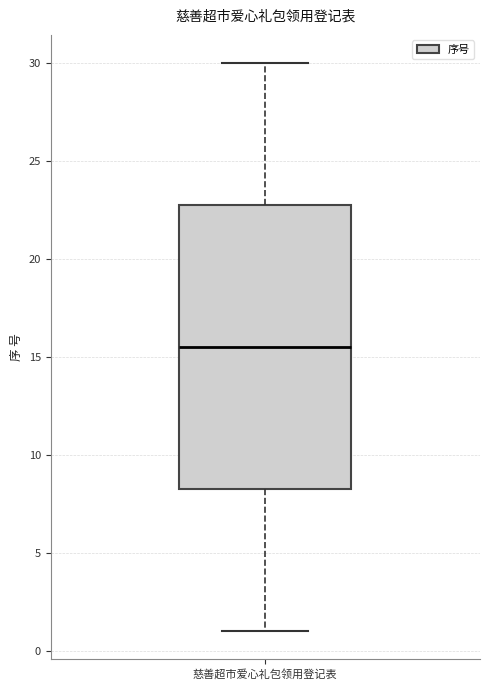

Read this box plot against the y-axis: the position of the median line, the range covered by the box, and the ends of both whiskers. The values are not printed on the chart, so give them approximately, as read against the axis.

median 15.5, box 8.5 to 23.0, whiskers 1.0 to 30.0